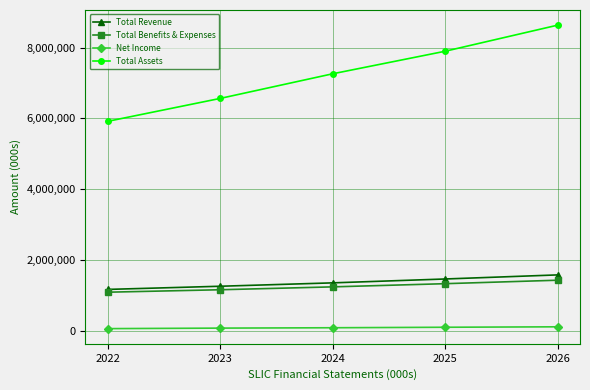

Between 2024 and 2026, which series saw the biggest shift?

Total Assets